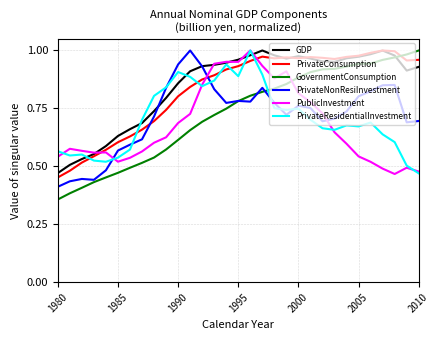

Which series has the largest range (max minus min)?

GovernmentConsumption